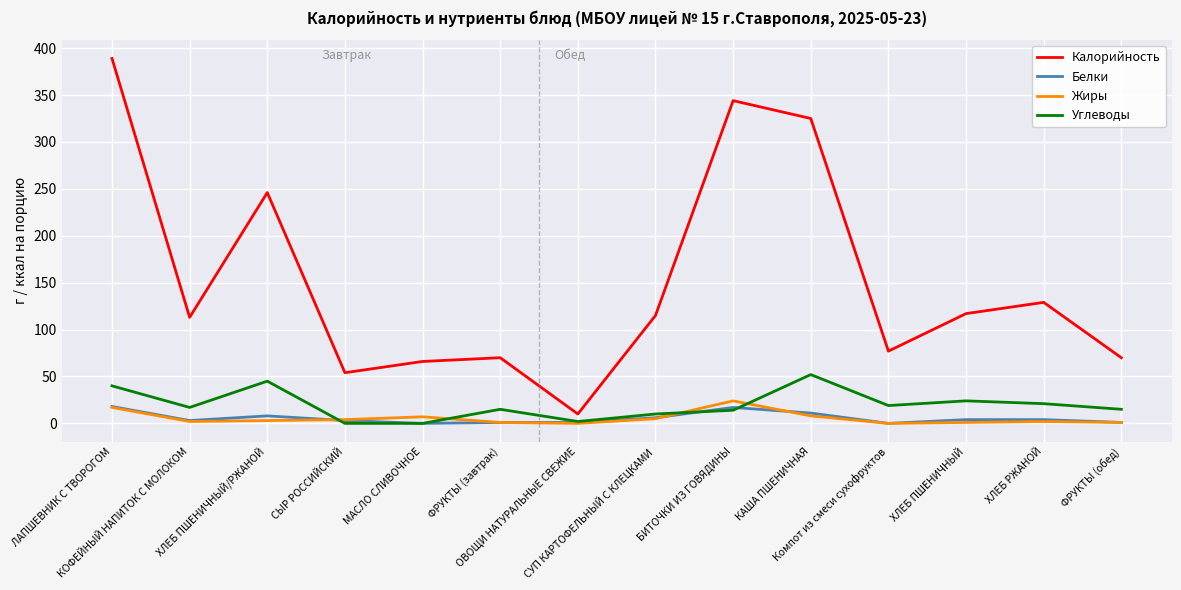

Which series has the largest total across all categories?

Калорийность